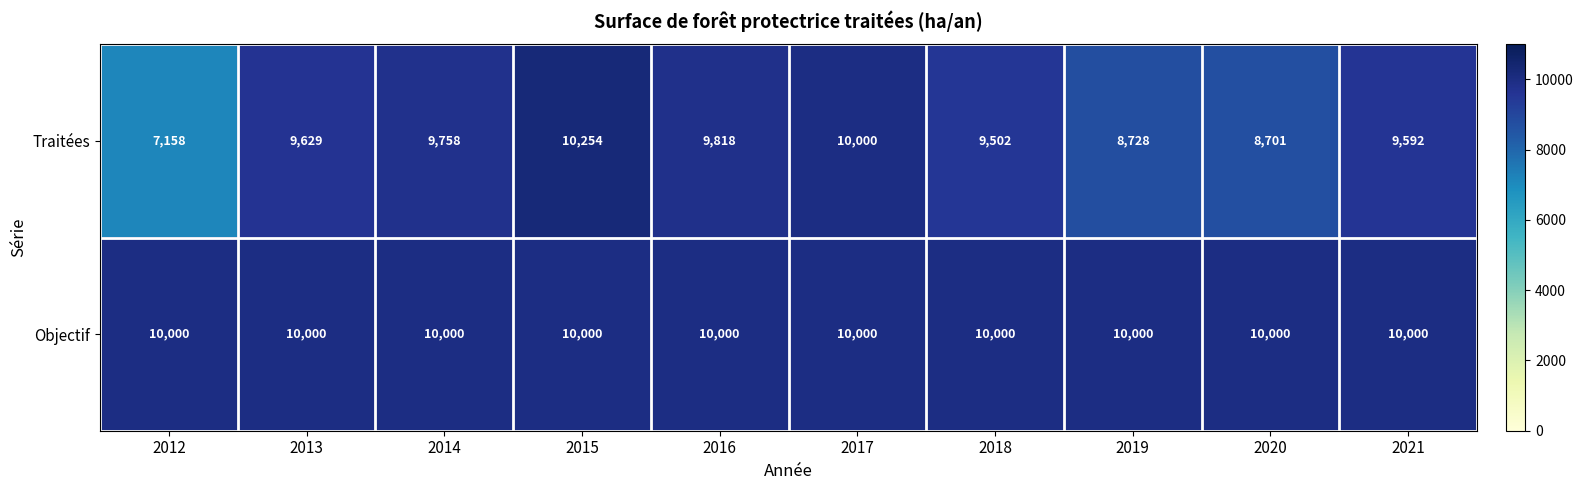

List the series in order of their overall mean, lowest first.

Traitées, Objectif